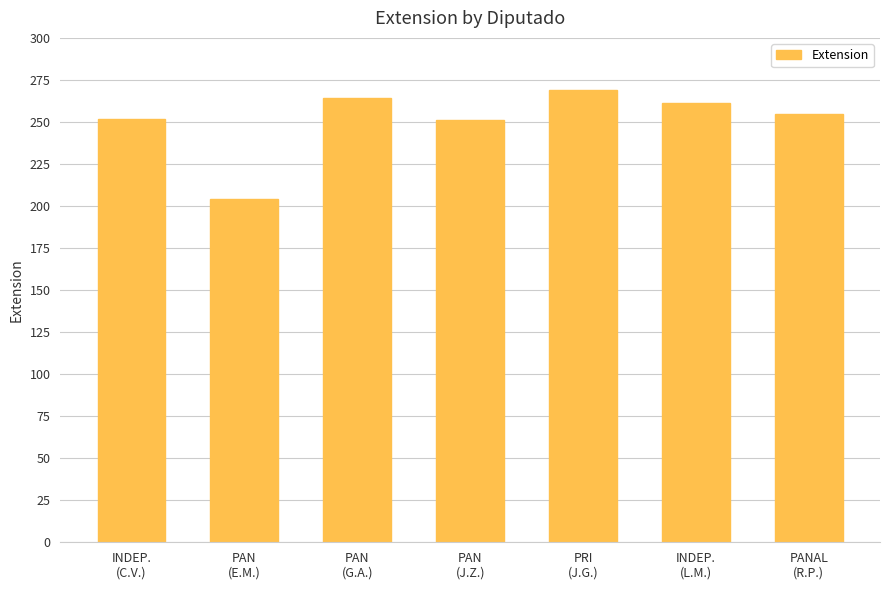

Is it true that the value at INDEP.
(C.V.) is 121?

False